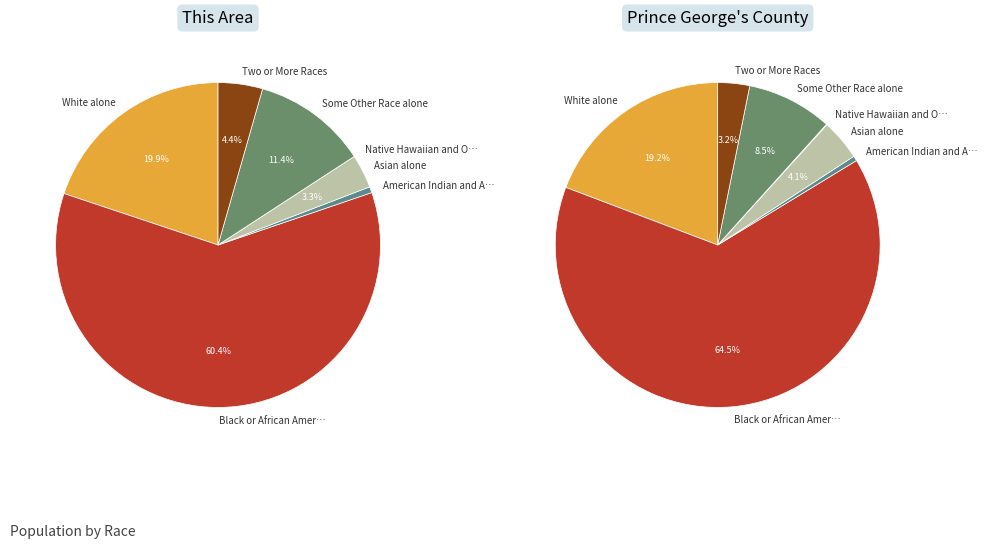

Combined, do Black or African American alone and Asian alone account for over 50%?

Yes